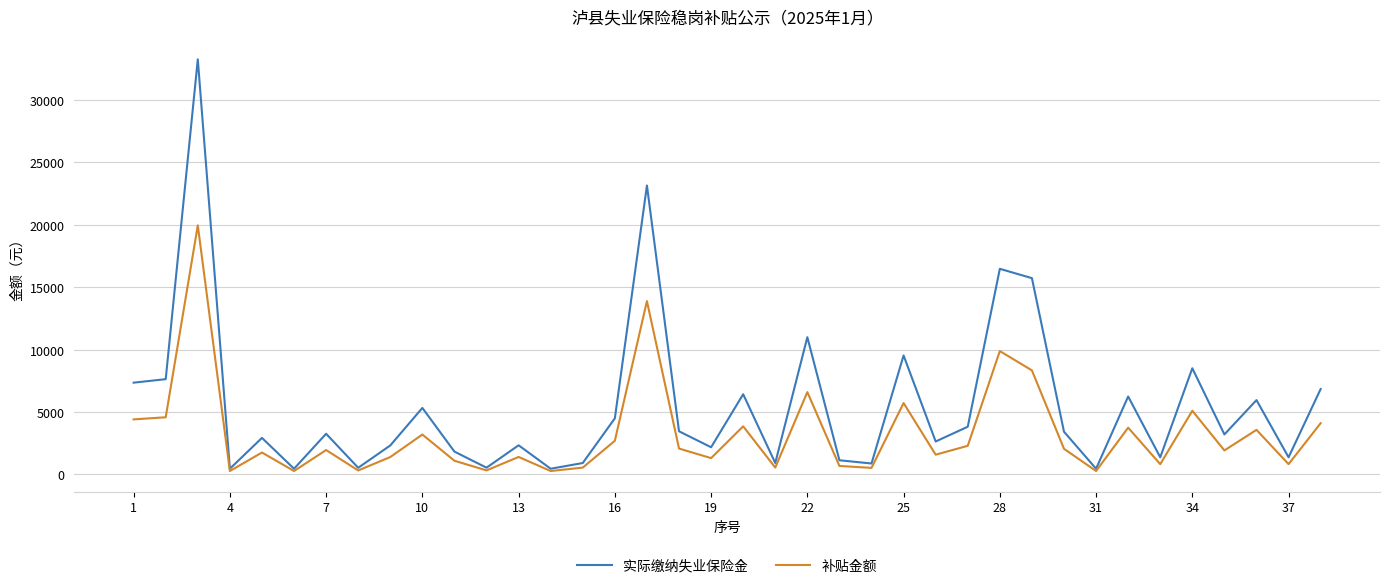

How many lines are shown in the chart?

2